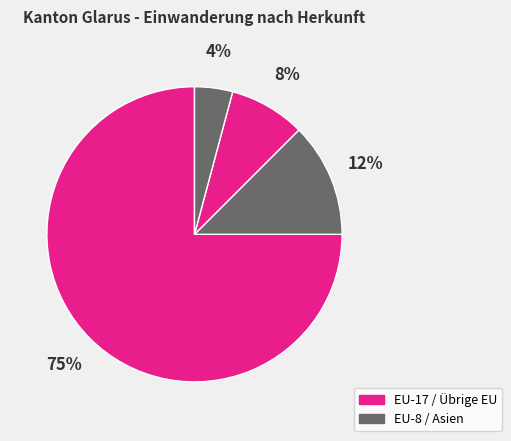

Count the number of slices in the pie.

4